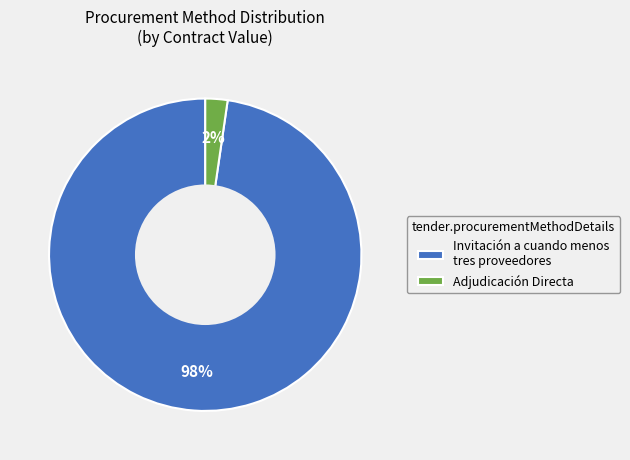

To the nearest percent, what is the average slice percentage?

50%